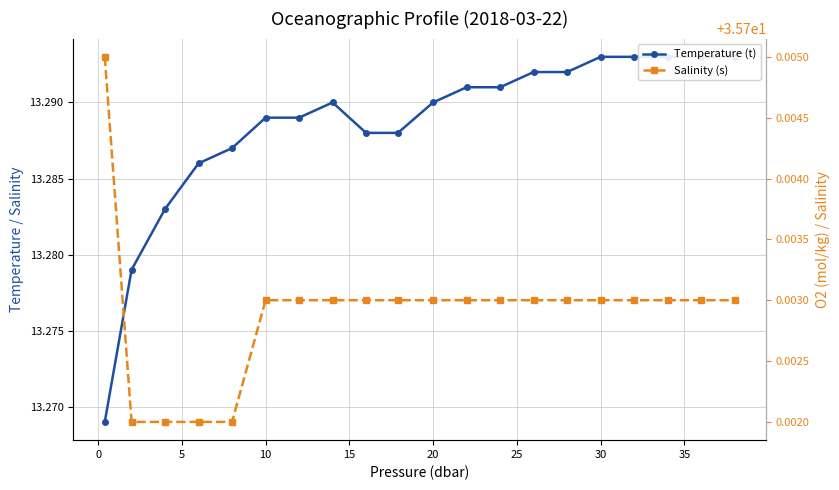

Is the value of Temperature (t) at 15 greater than the value of Salinity (s) at 15?

No